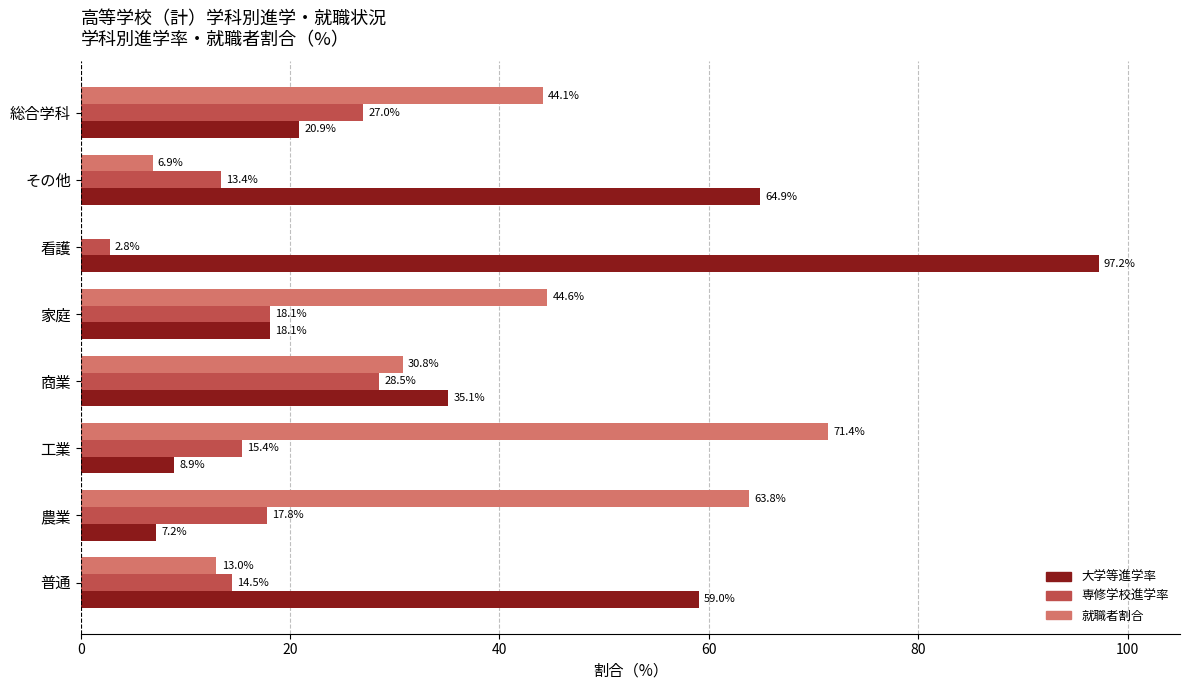

True or false: 就職者割合 has a value of 0.0 at 看護.

True